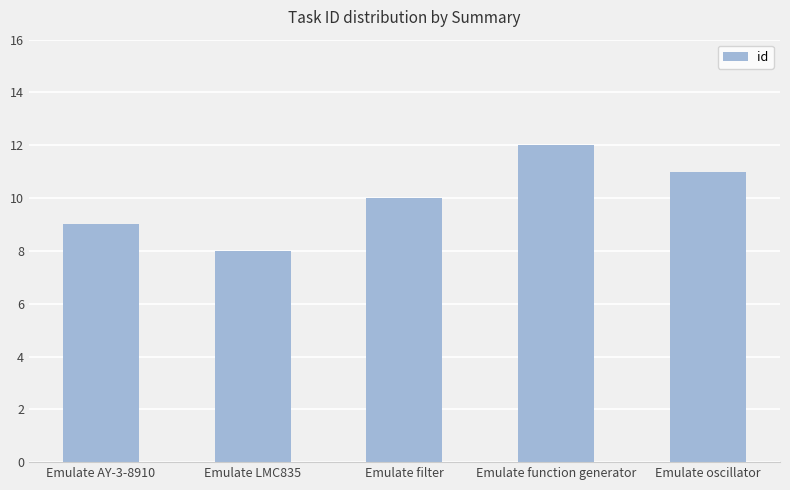

The value at Emulate filter is 10. True or false?

True